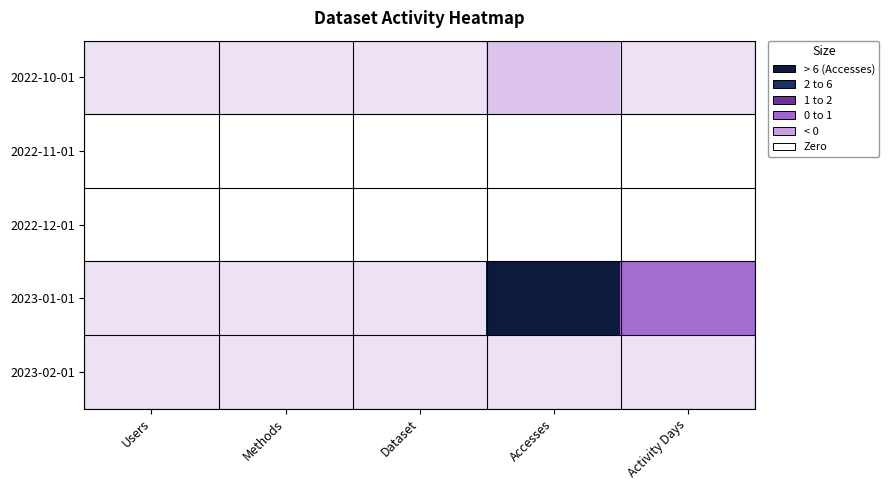

What is the maximum value shown in the chart?

16